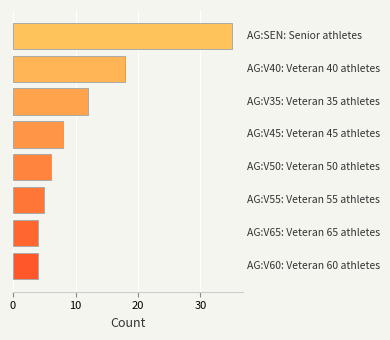

What is the difference between the second highest and minimum values?

14